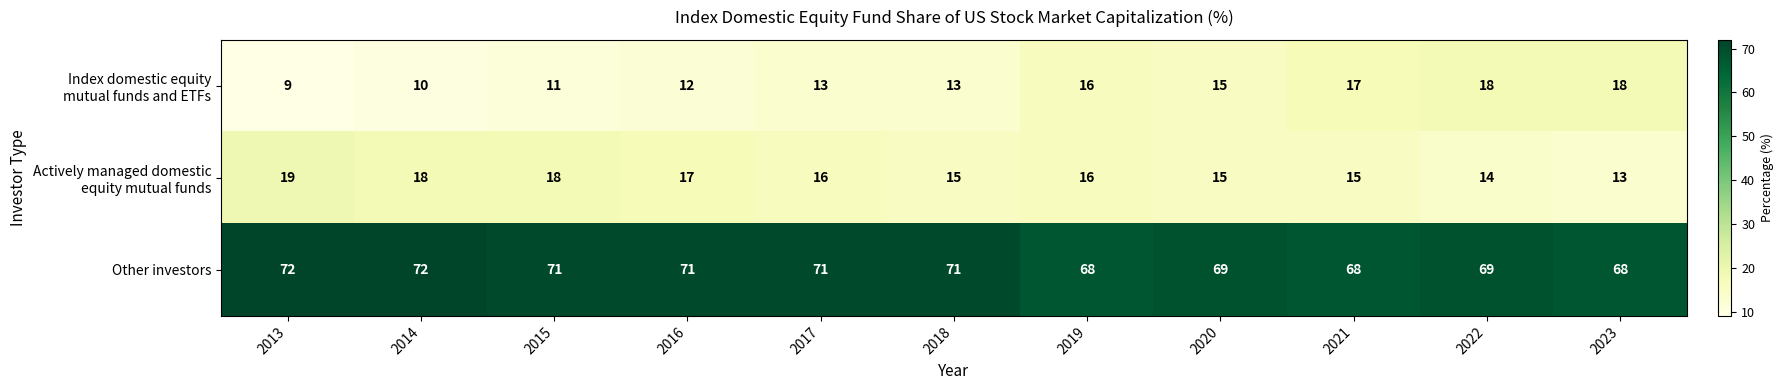

What is the spread (max minus min) of values at 2023?

55